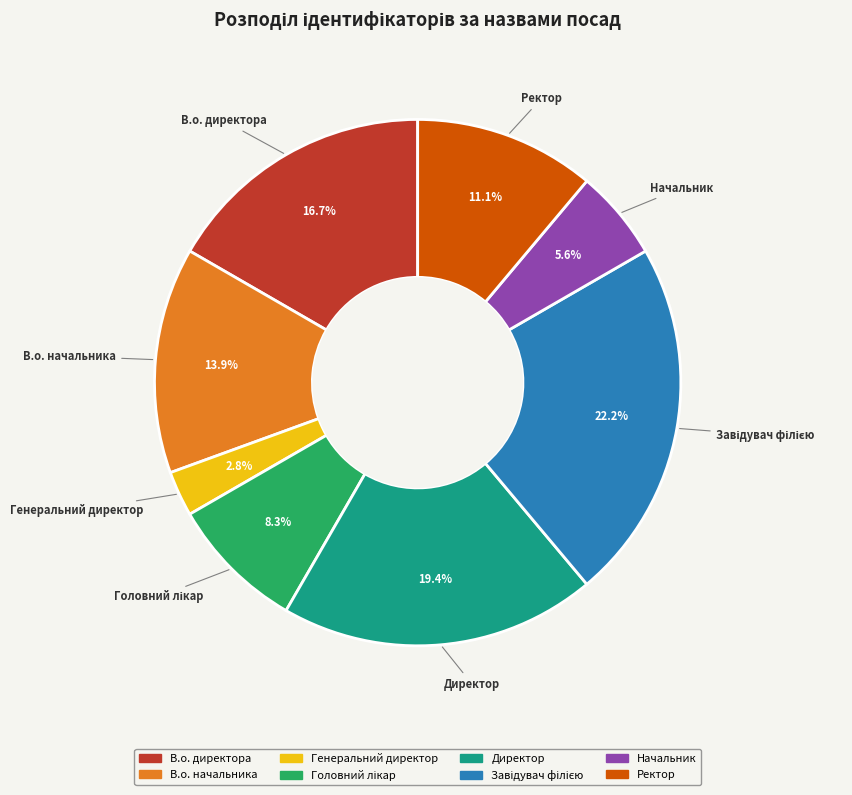

How much of the chart is everything except В.о. начальника?

86.1%